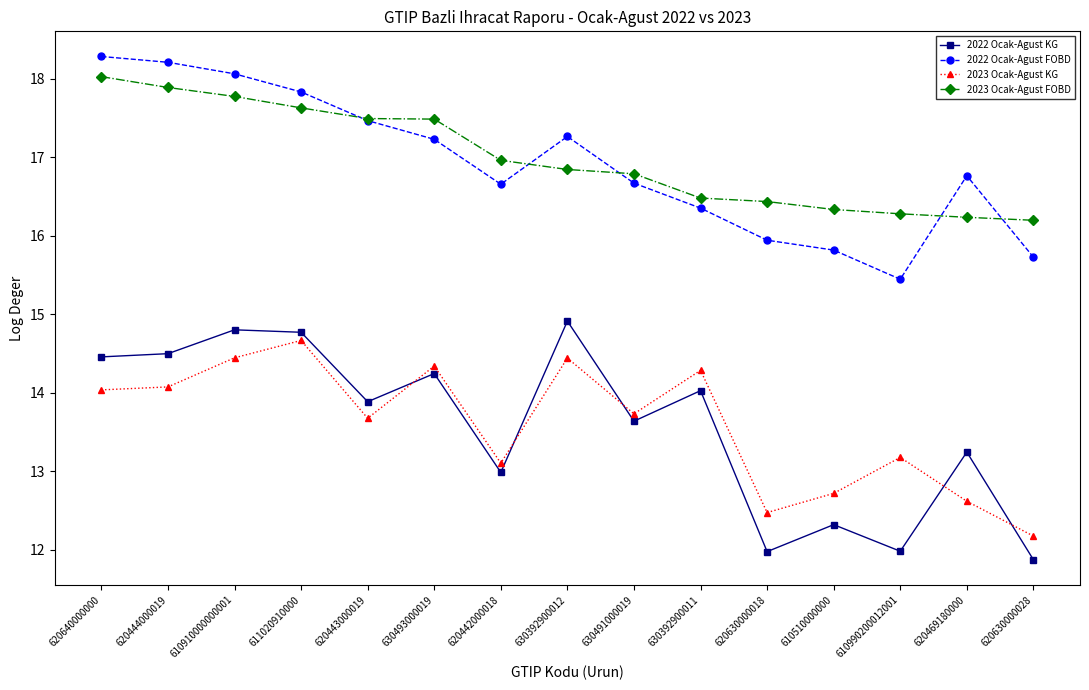

What is the smallest value displayed?

11.9